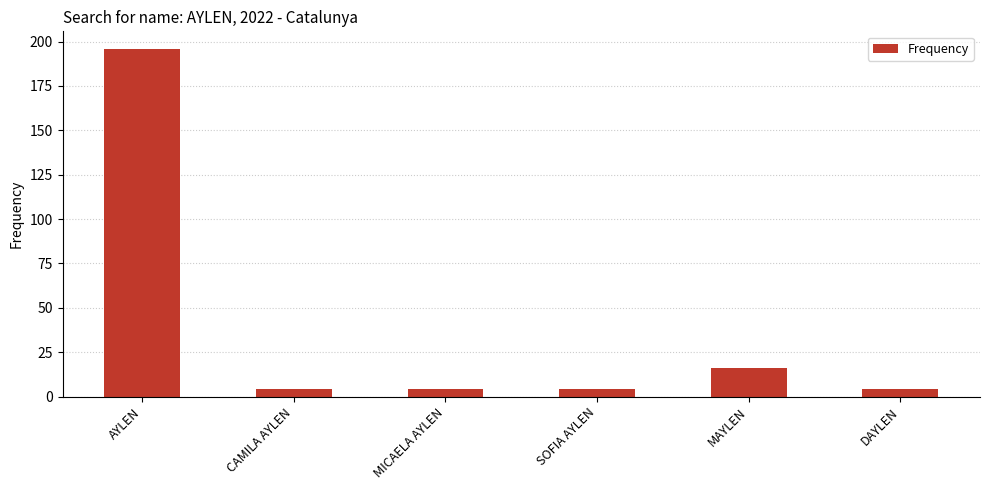

What is the difference between the values at AYLEN and CAMILA AYLEN?

192